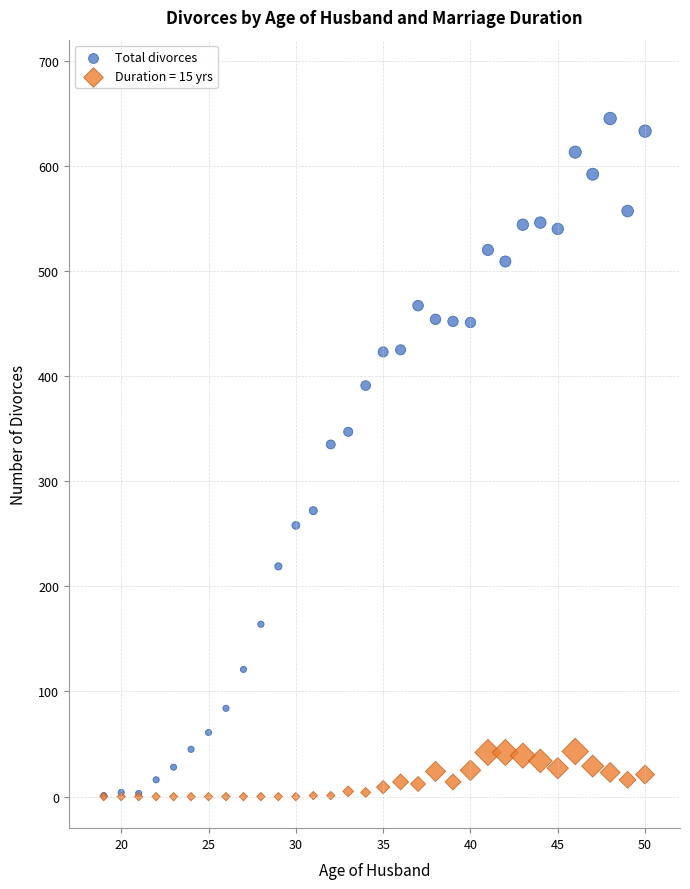

Across all series, what Y value is closest to 322?

335